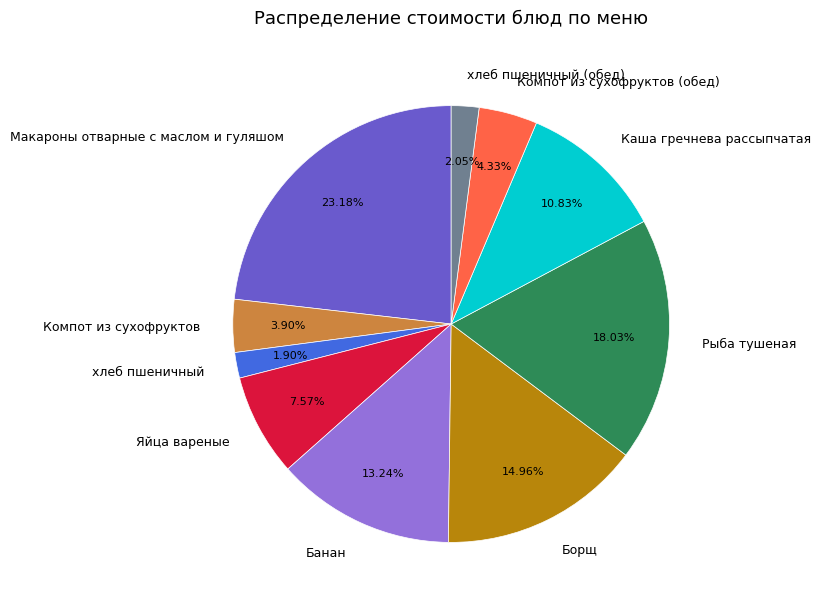

What is the total percentage of хлеб пшеничный and Макароны отварные с маслом и гуляшом?

25.1%